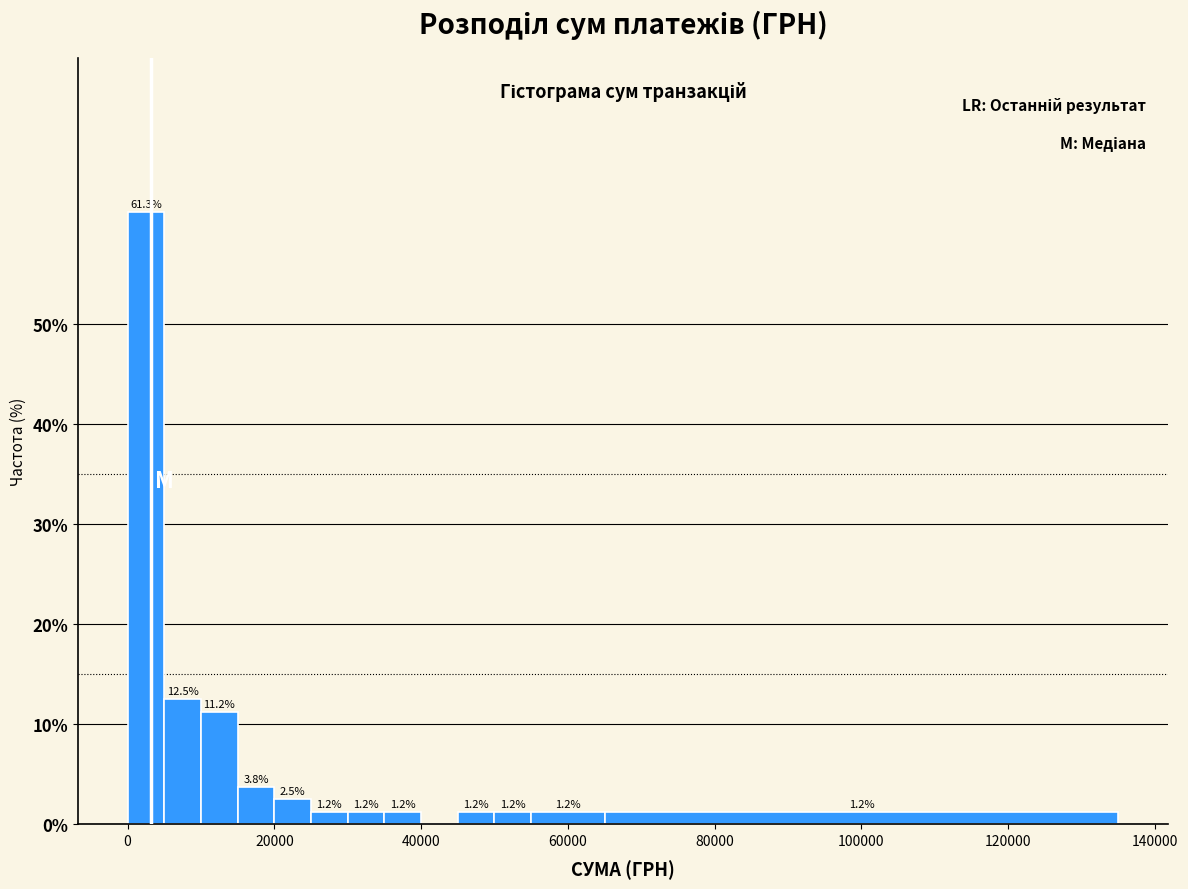

Around what value on the x-axis is the tallest bar? Give the approximate position of its centre, as read against the axis.

2000